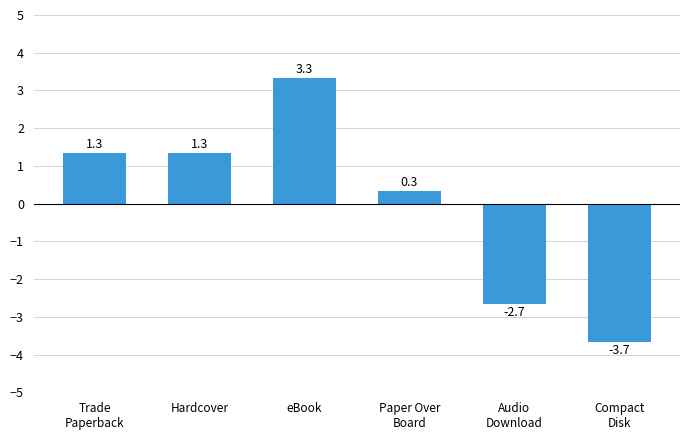

Reading left to right, extract all data points from this chart.

1.3	1.3	3.3	0.3	-2.7	-3.7